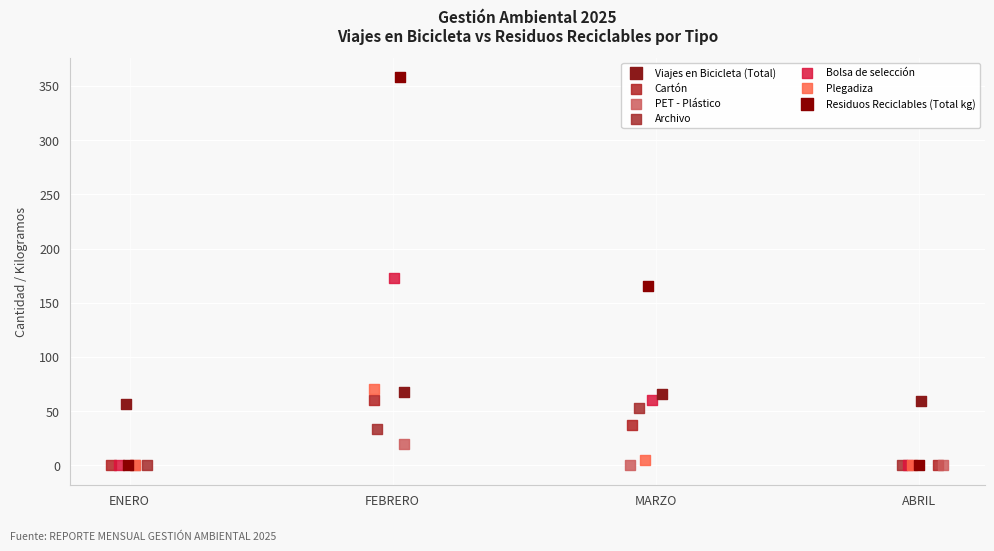

Which series has the widest spread of Y values?

Residuos Reciclables (Total kg)